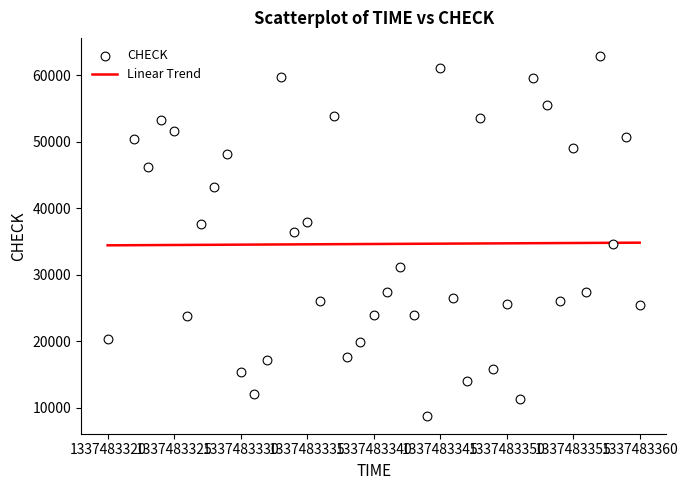

What is the range of Y values (max minus min)?

54139